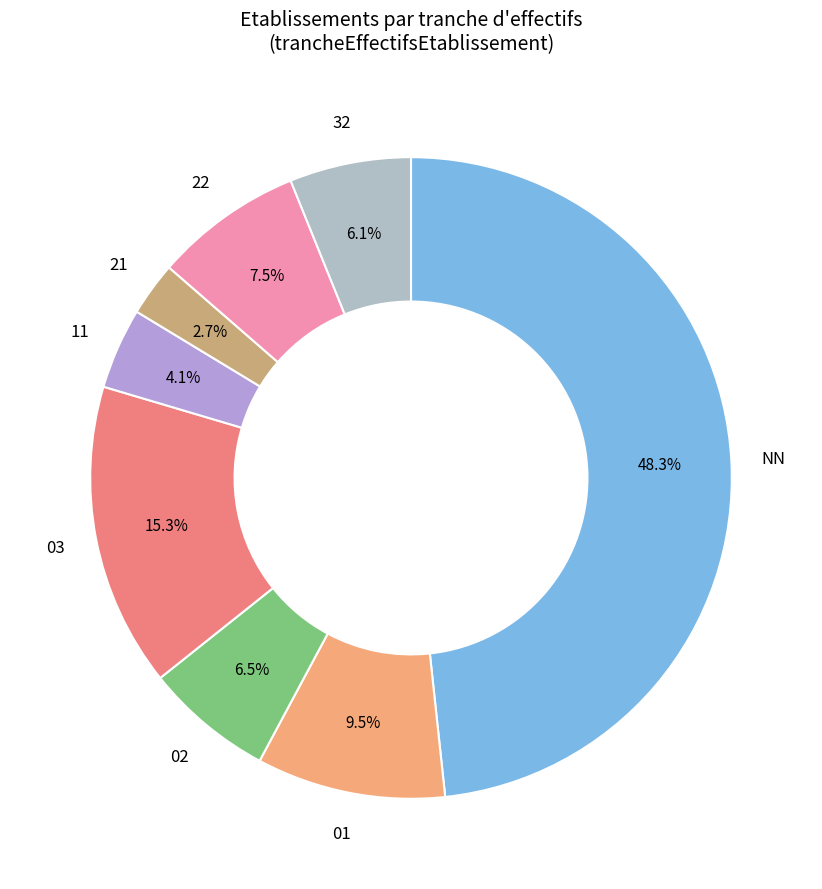

Is it true that 21 is 3% of the pie?

True